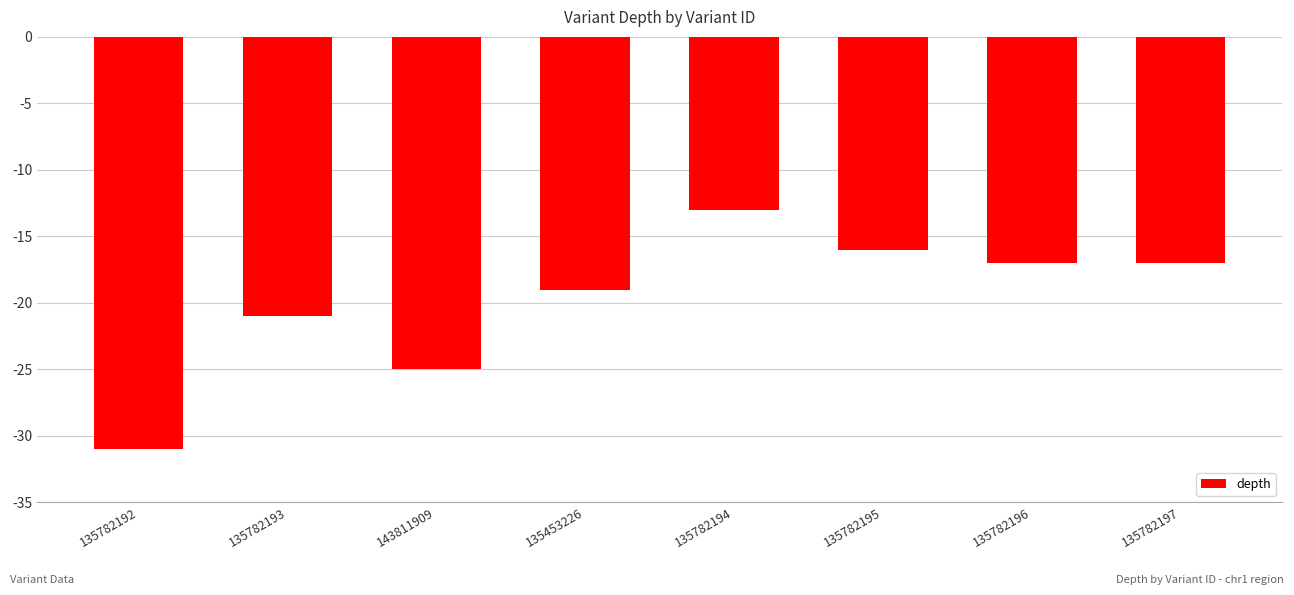

What is the sum of all values?

-159